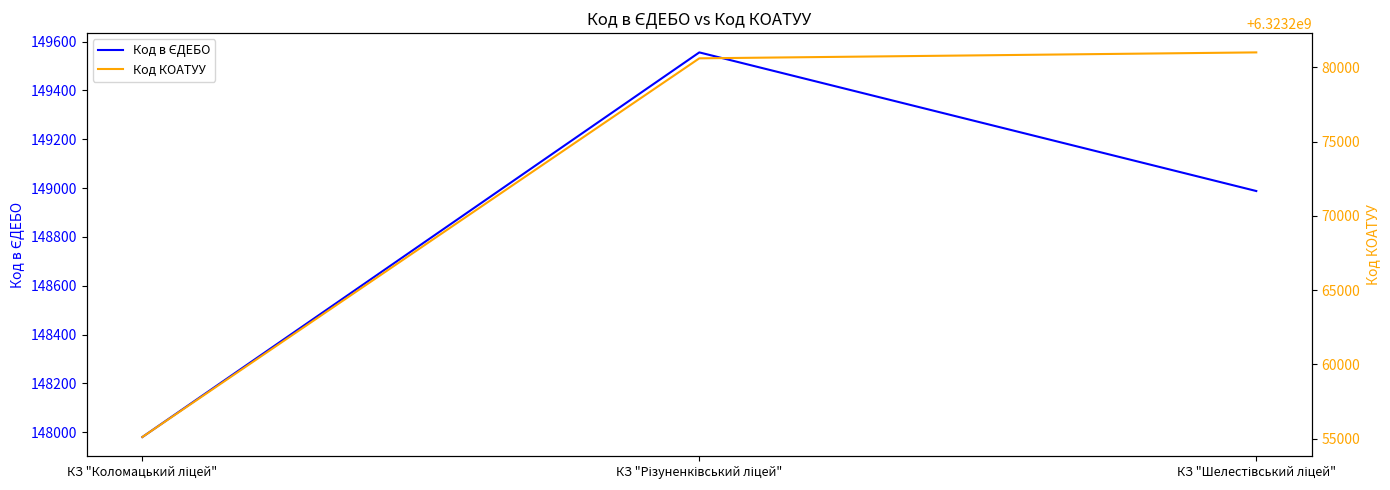

At which label does Код в ЄДЕБО reach its peak?

КЗ "Різуненківський ліцей"